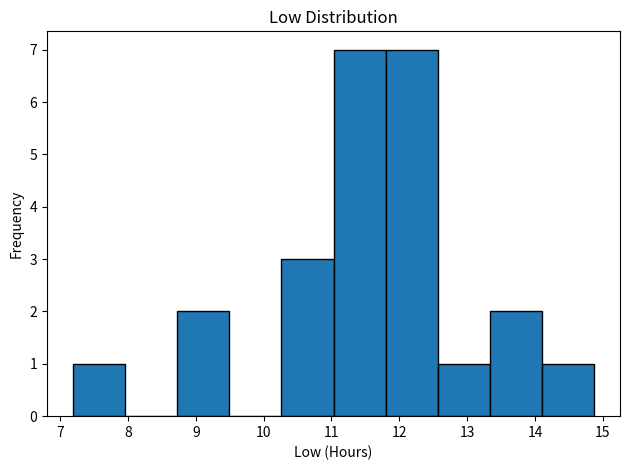

What is the height of the bar covering 8.7 to 9.5 on the x-axis? Neither the bar edges nor the heights are printed on the chart, so give them approximately, as read against the axes.

2